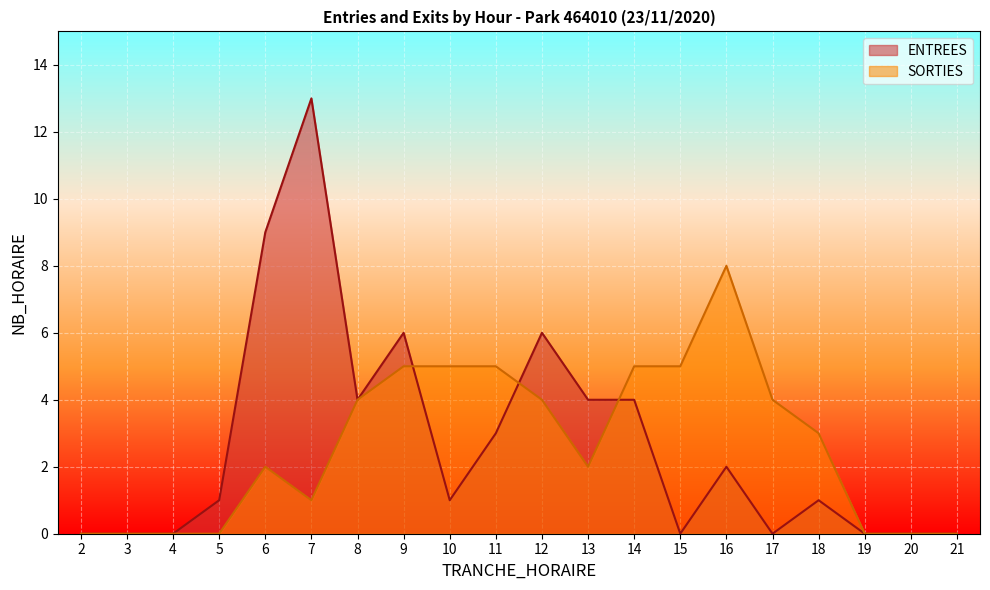

Rank the series by their average value, from highest to lowest.

ENTREES, SORTIES